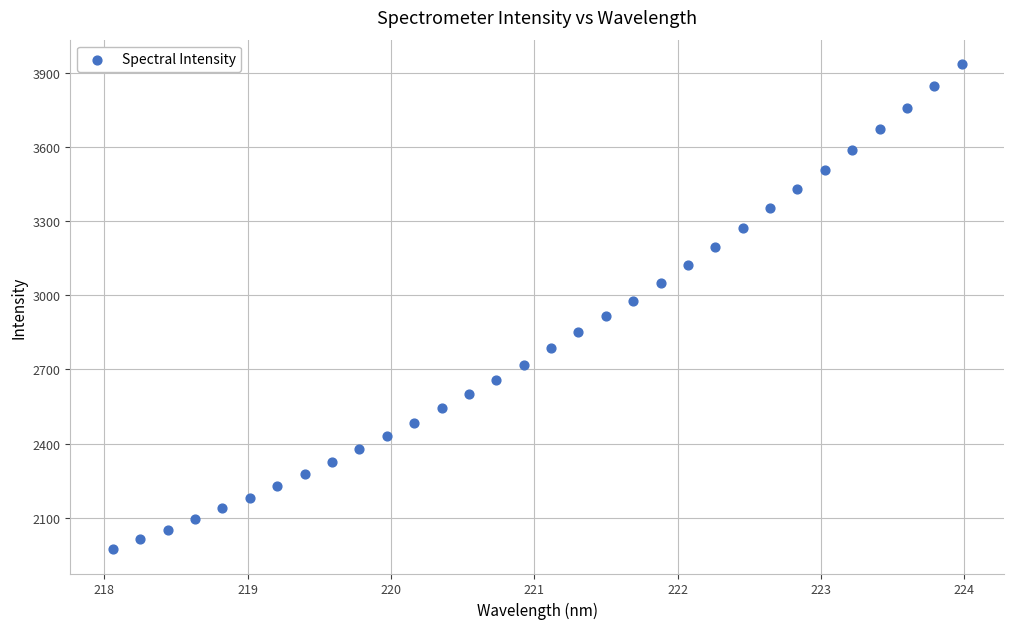

What is the range of X values (max minus min)?

5.9